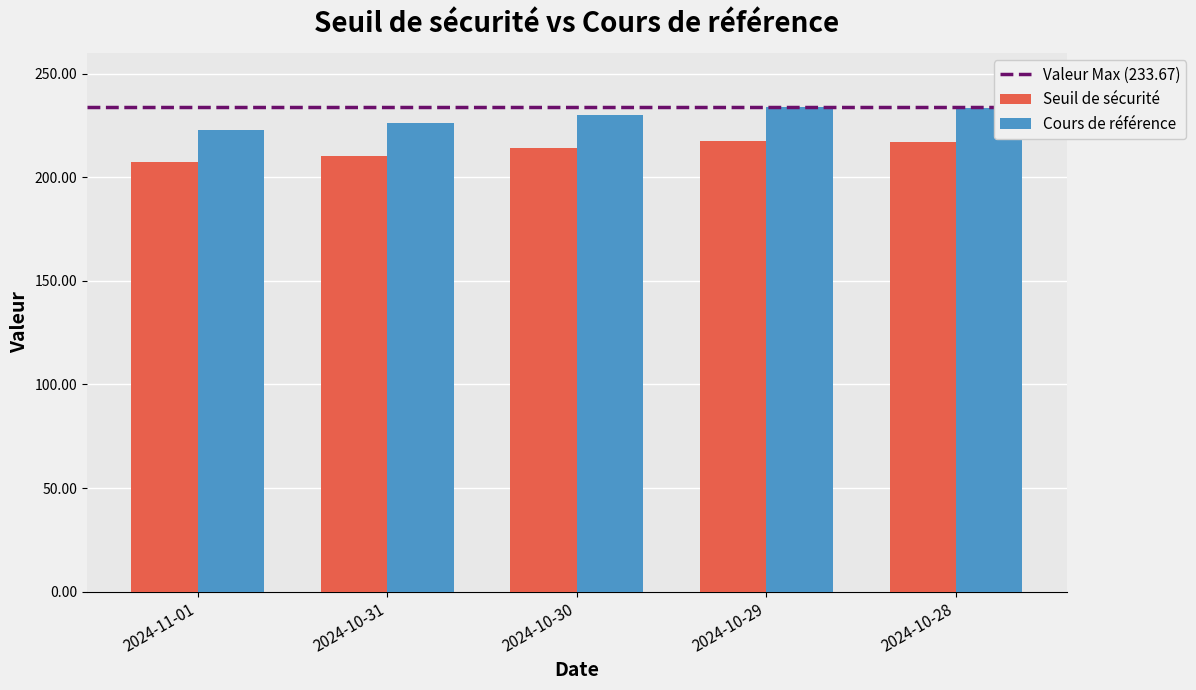

At which label does Seuil de sécurité reach its minimum?

2024-11-01